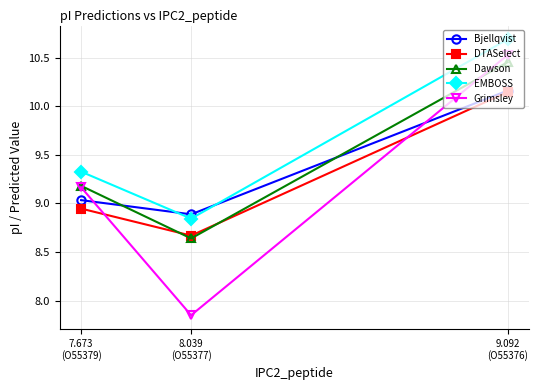

Which category has the highest value across all series?

9.092
(O55376)